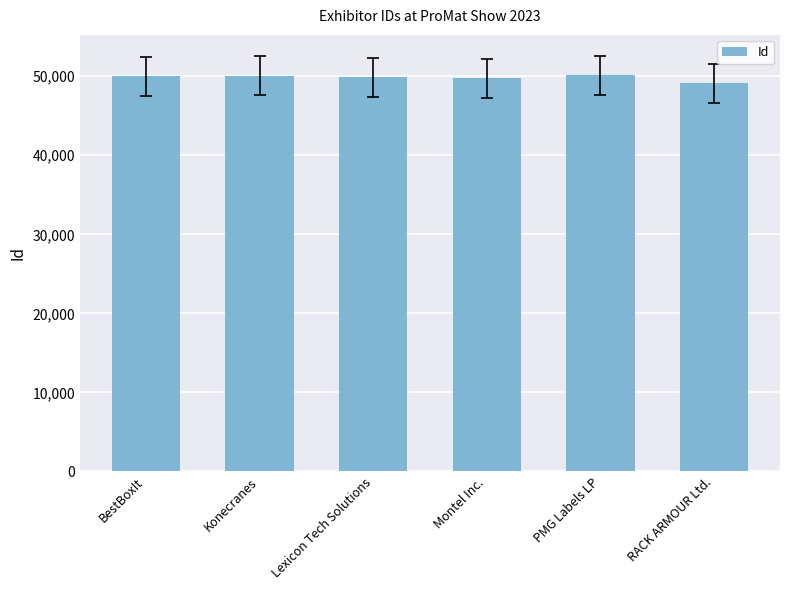

What is the value of the 1st bar from the left?

49990